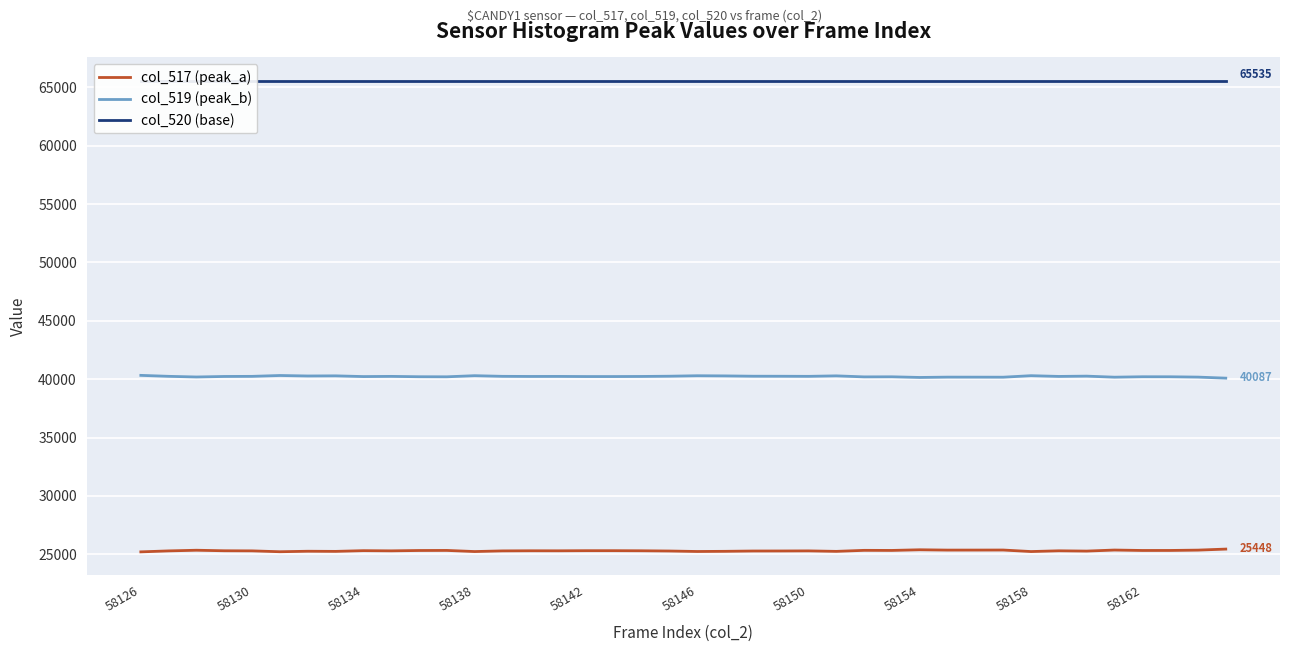

True or false: col_517 (peak_a) has more than 2 points higher than both neighbors.

True